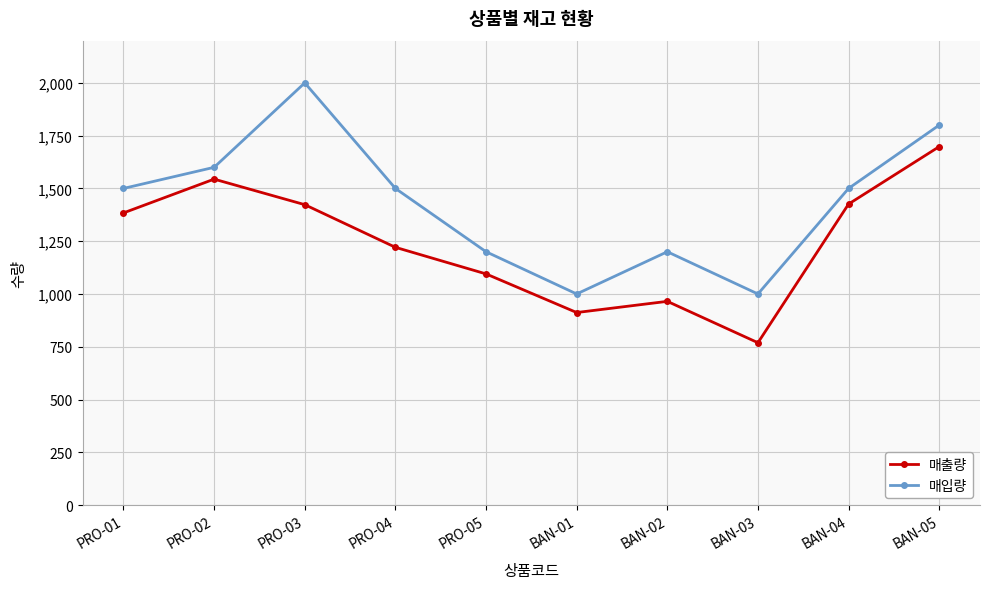

True or false: 매출량 and 매입량 intersect in this chart.

False